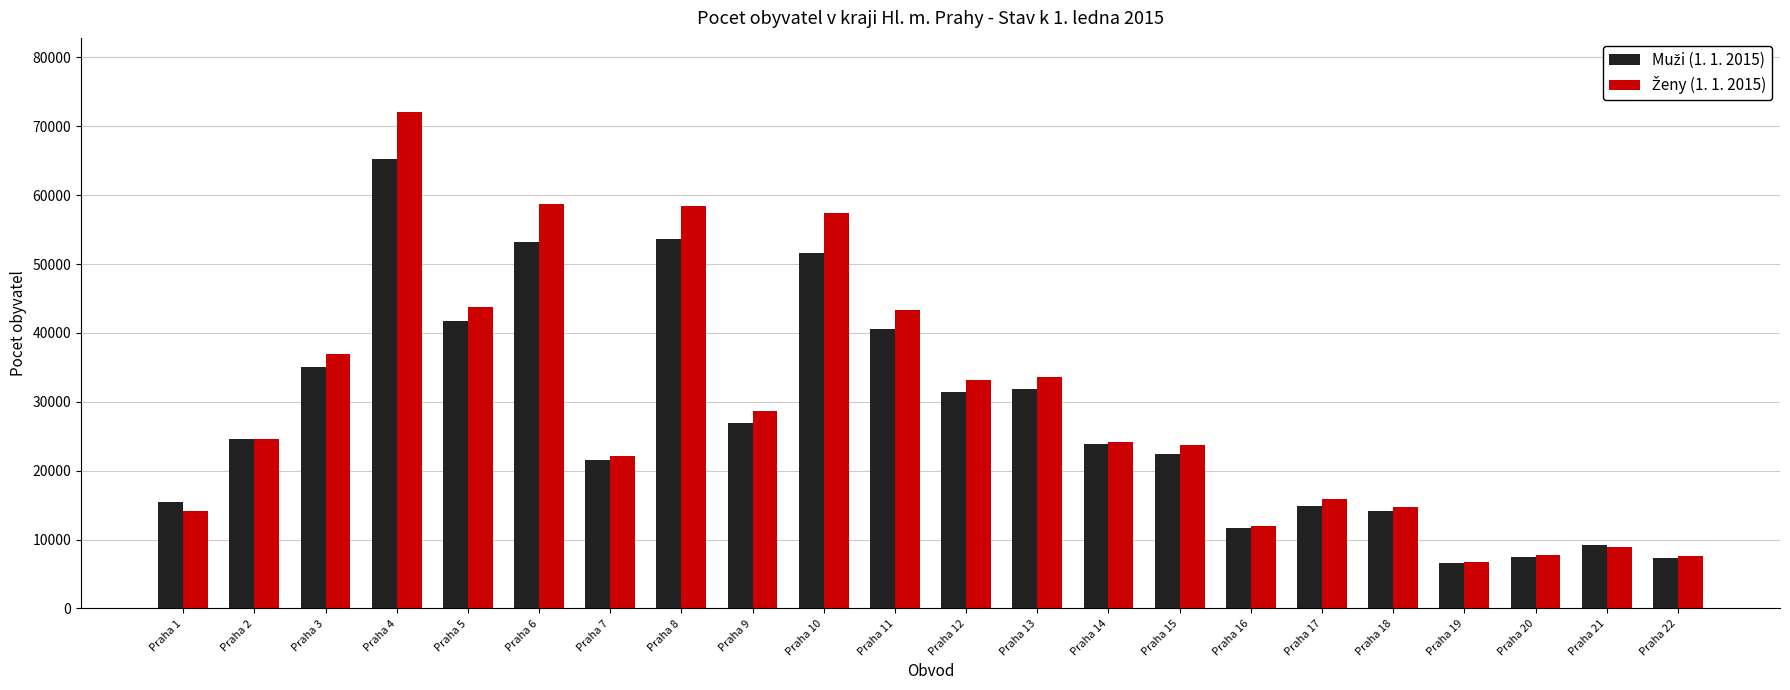

What is the spread (max minus min) of values at Praha 5?

1978